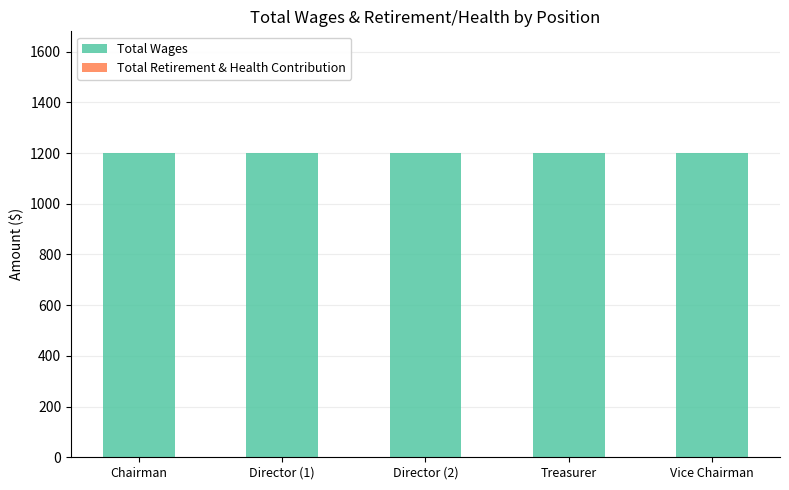

What is the minimum value for Total Wages?

1200